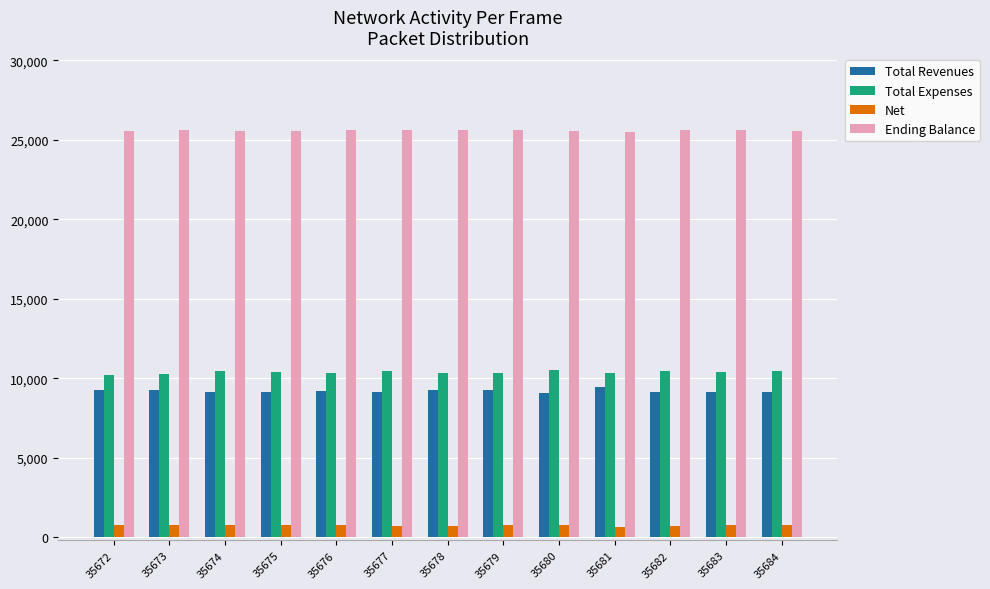

What is the spread (max minus min) of values at 35677?

24869